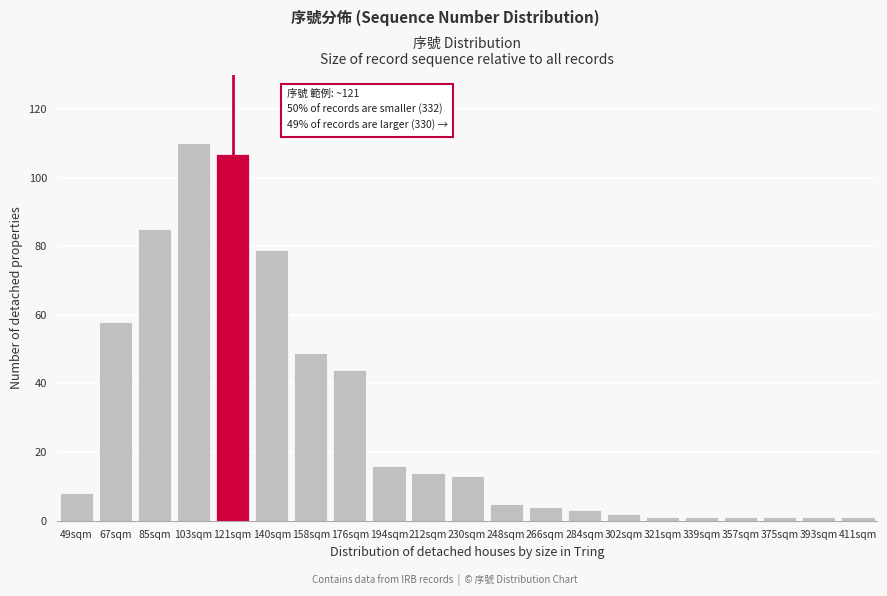

Reading left to right, transcribe all the data shown in this chart.

8	58	85	110	107	79	49	44	16	14	13	5	4	3	2	1	1	1	1	1	1